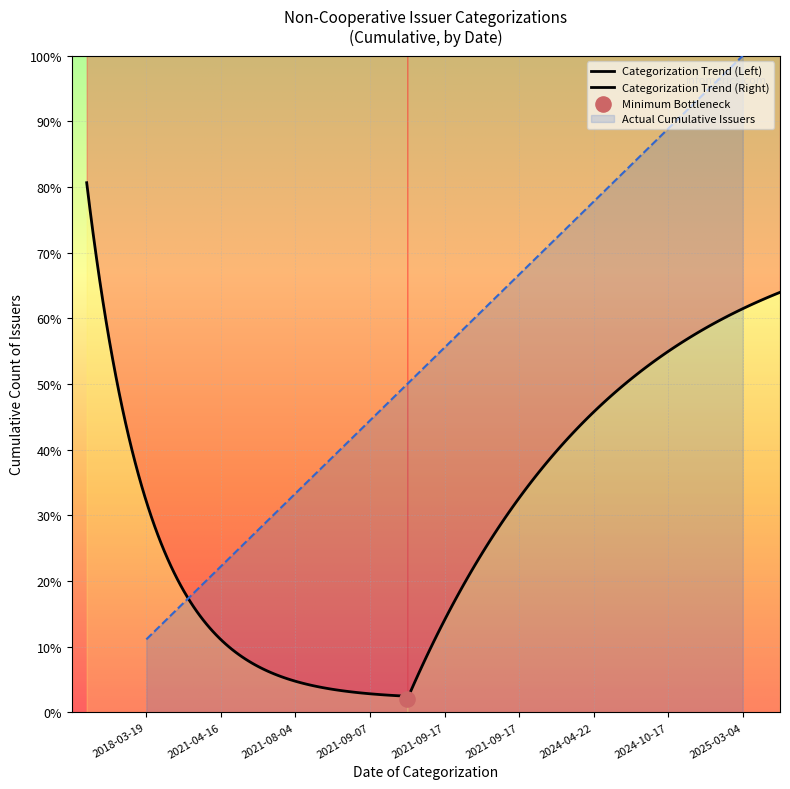

Approximately how many times larger is the value at 2021-08-04 compared to 2024-04-22?

0.4